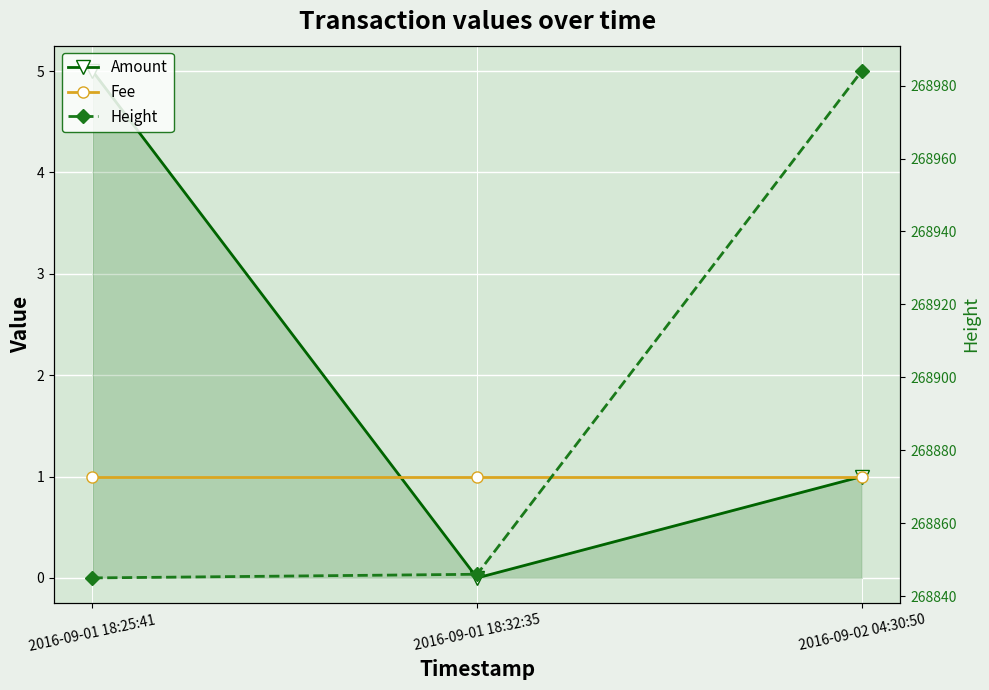

How many data points does each series have?

3